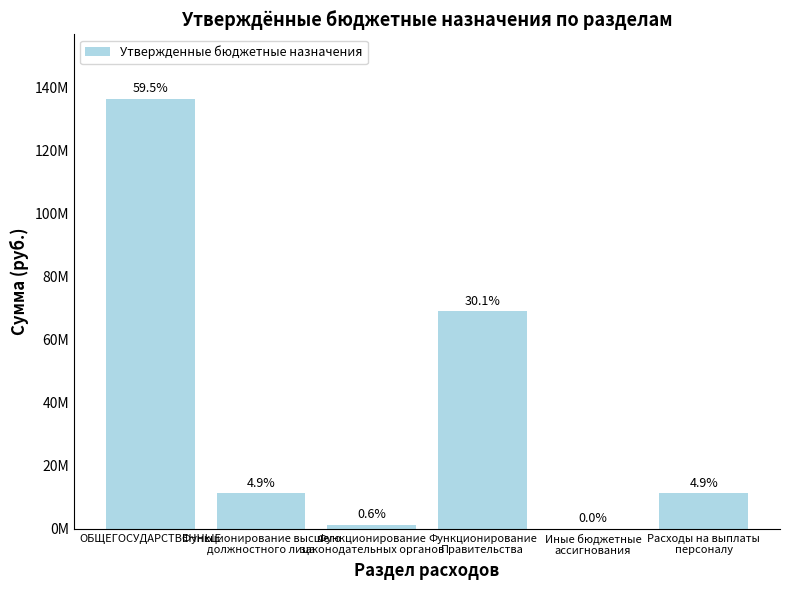

Read the value at Расходы на выплаты
персоналу.

11270422.5